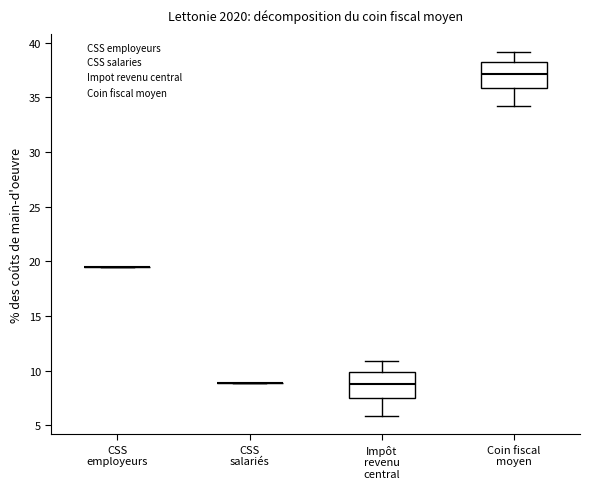

Reading left to right, transcribe this box plot: for each box, give where its median line is, the range the box spans, and where its two whiskers end, as read against the y-axis. The values are not printed on the chart, so give them approximately, as read against the axis.

CSS employeurs: box collapsed to a line at 19.5, whiskers 19.5 to 19.5
CSS salariés: box collapsed to a line at 9.0, whiskers 9.0 to 9.0
Impôt revenu central: median 9.0, box 7.5 to 10.0, whiskers 6.0 to 11.0
Coin fiscal moyen: median 37.0, box 36.0 to 38.0, whiskers 34.0 to 39.0